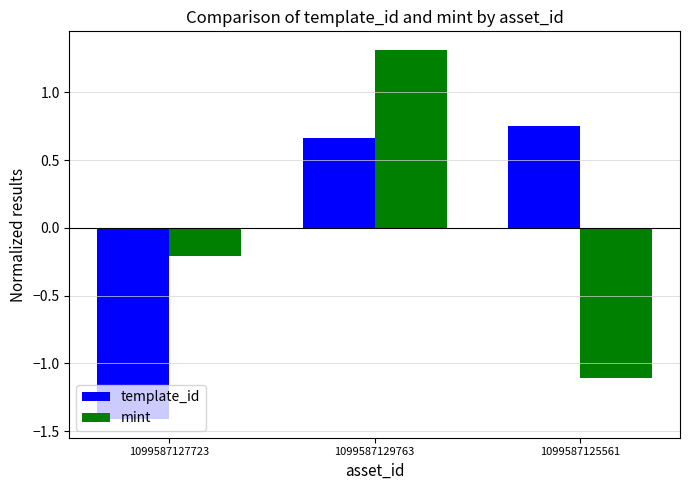

Which category has the highest value in the mint series?

1099587129763